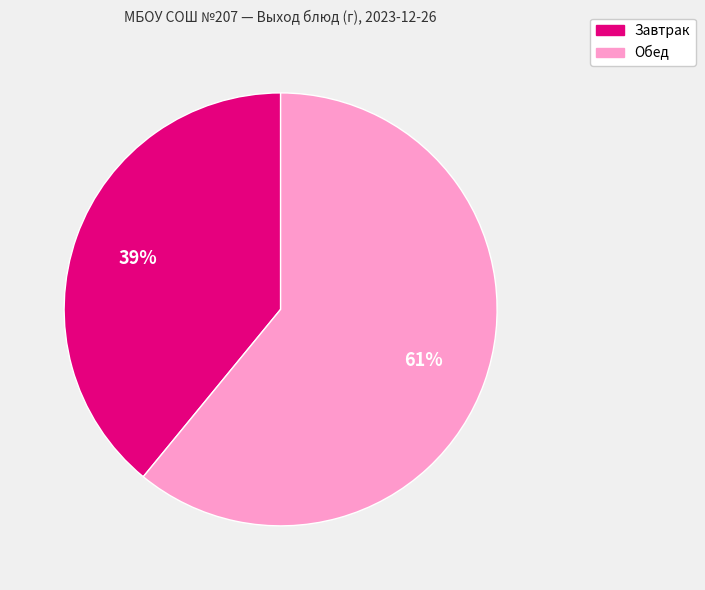

True or false: Завтрак accounts for 39% of the total.

True